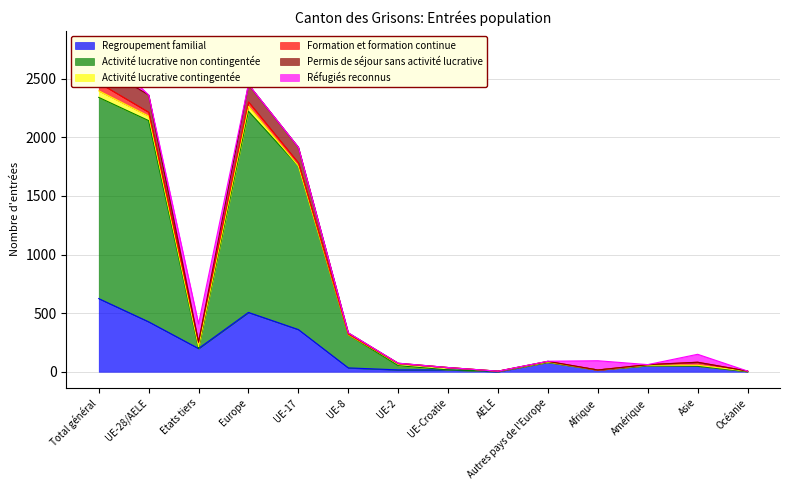

What is the total value across all series at Océanie?

9